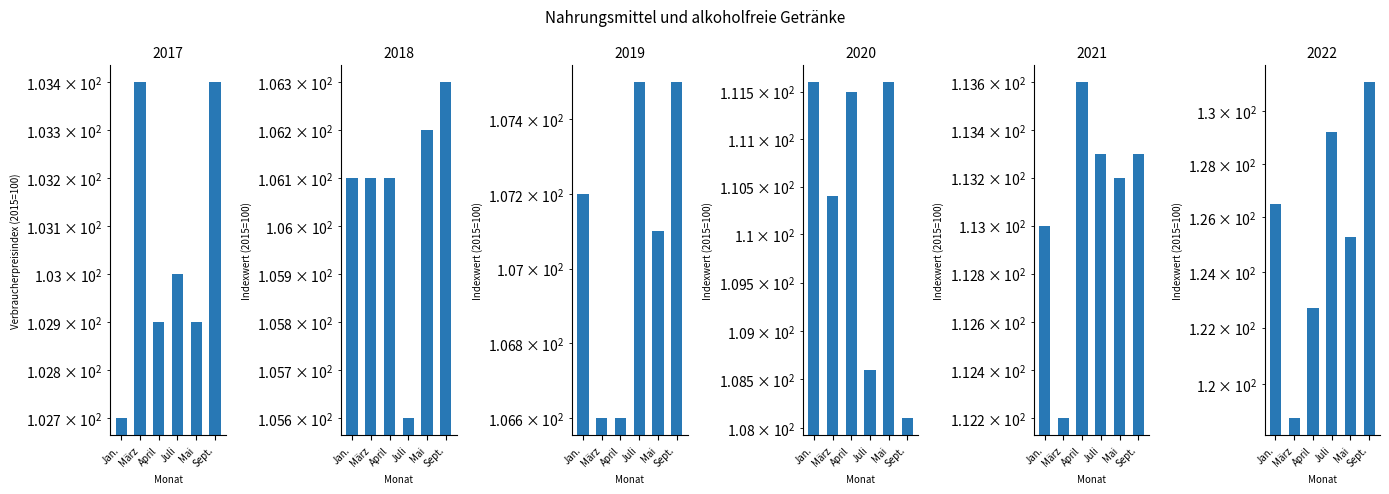

What is the label of the 4th bar from the left?

Juli